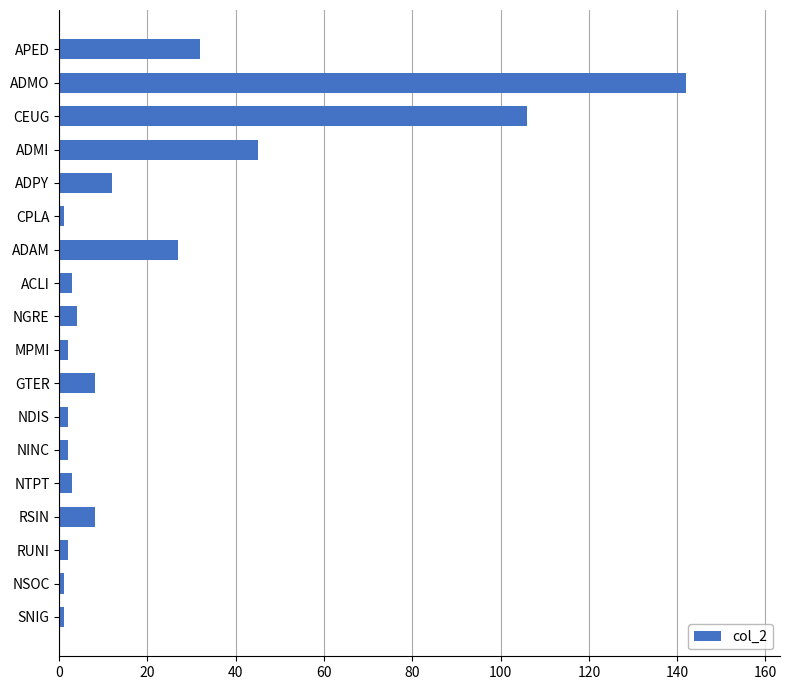

The value at ADMO is 248. True or false?

False